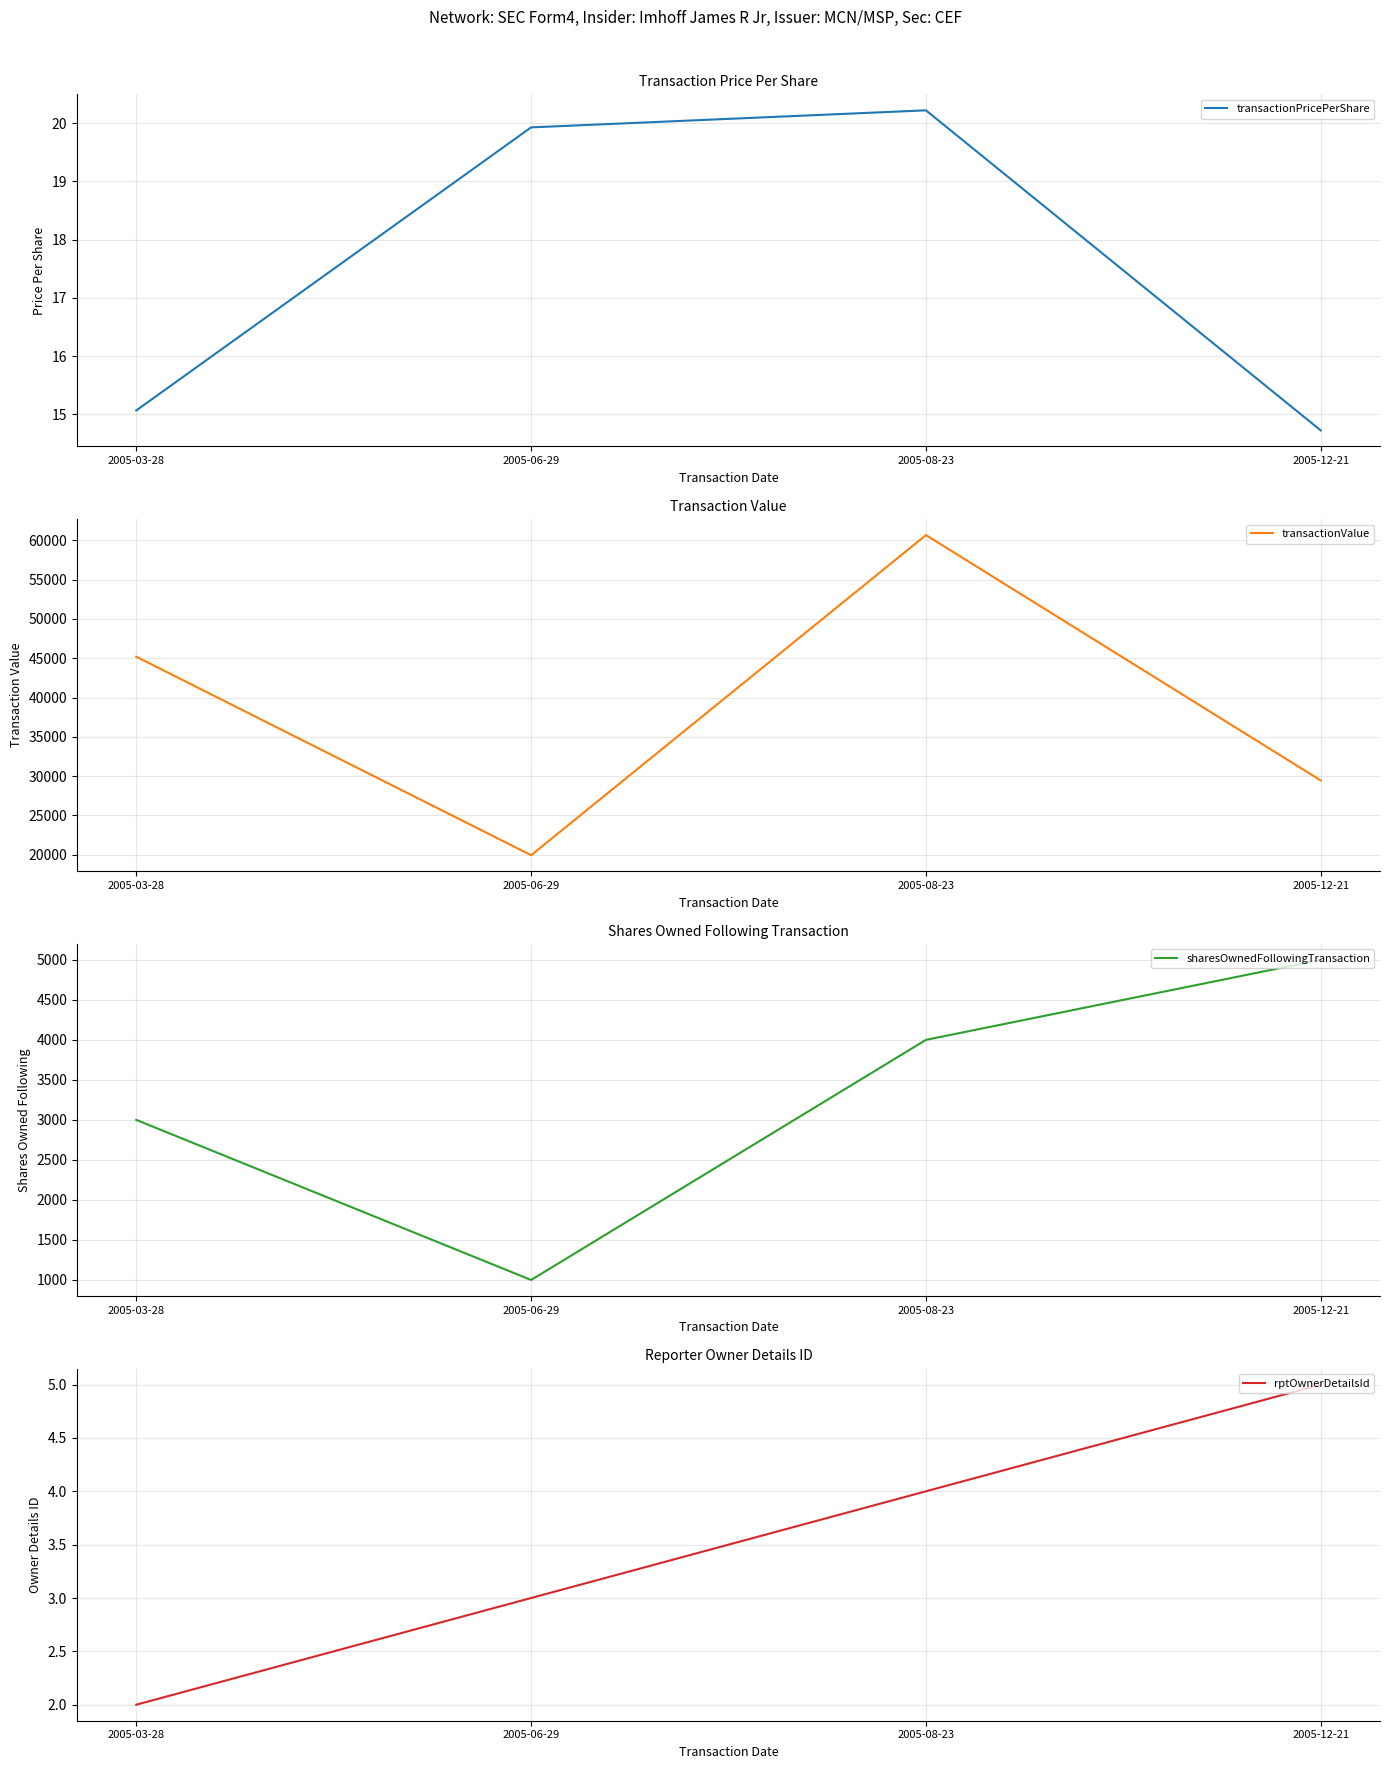

True or false: transactionValue and rptOwnerDetailsId intersect in this chart.

False